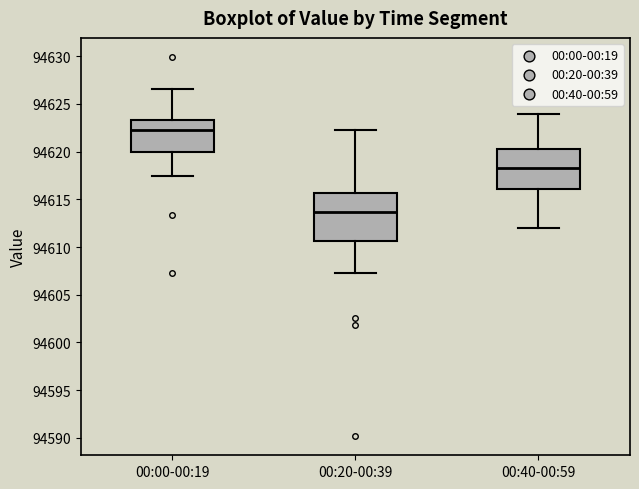

Where is the upper edge of the box for 00:20-00:39 on the y-axis? The values are not printed on the chart, so give them approximately, as read against the axis.

94615.5